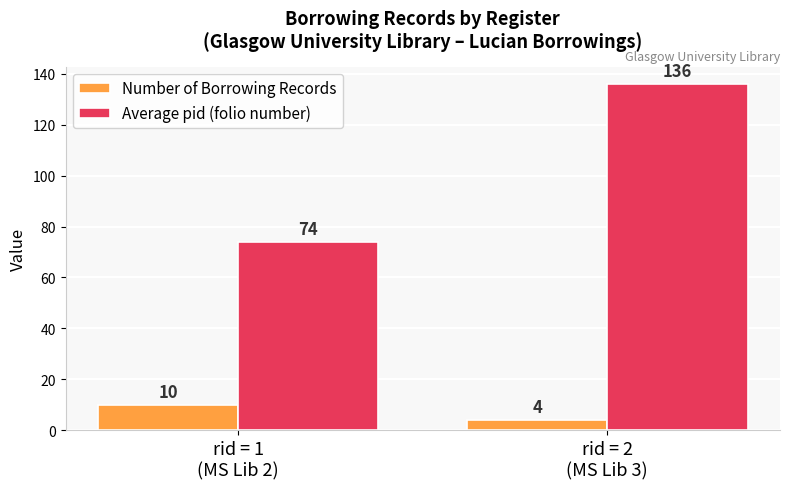

What is the difference between the Number of Borrowing Records values at rid = 2
(MS Lib 3) and rid = 1
(MS Lib 2)?

6